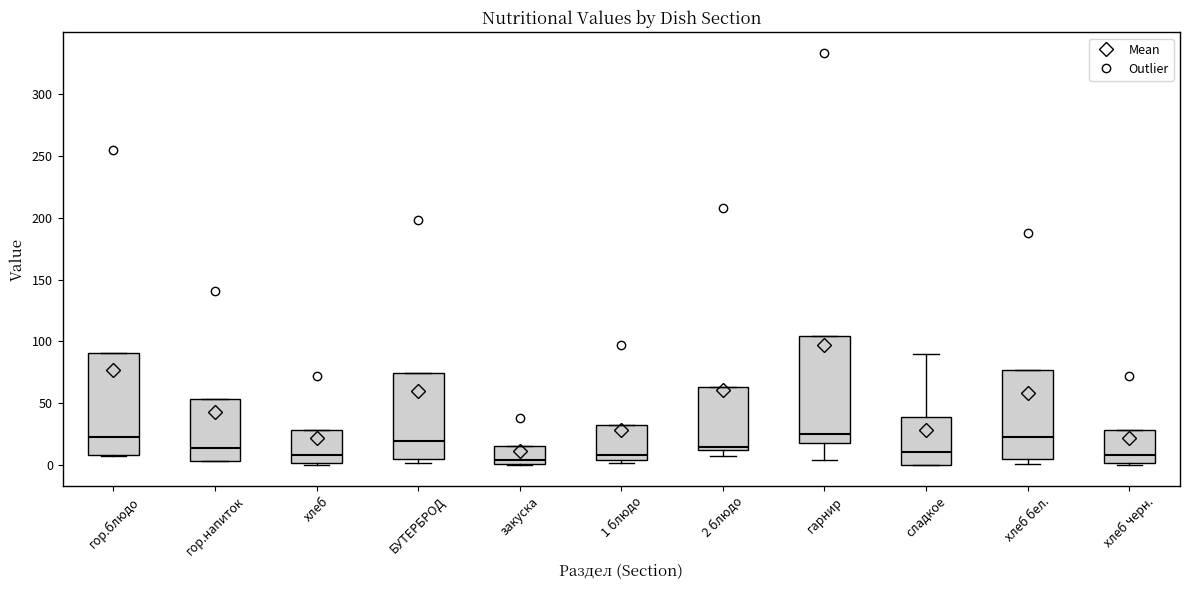

Reading left to right, transcribe this box plot: for each box, give where its median line is, the range the box spans, and where its two whiskers end, as read against the y-axis. The values are not printed on the chart, so give them approximately, as read against the axis.

гор.блюдо: median 20, box 10 to 90, whiskers 5 to 90
гор.напиток: median 15, box 5 to 55, whiskers 5 to 55
хлеб: median 10, box 0 to 30, whiskers 0 (just below the box's lower edge) to 30
БУТЕРБРОД: median 20, box 5 to 75, whiskers 0 to 75
закуска: median 5, box 0 to 15, whiskers 0 to 15
1 блюдо: median 10, box 5 to 30, whiskers 0 to 30
2 блюдо: median 15, box 10 to 65, whiskers 5 to 65
гарнир: median 25, box 20 to 105, whiskers 5 to 105
сладкое: median 10, box 0 to 40, whiskers 0 to 90
хлеб бел.: median 25, box 5 to 75, whiskers 0 to 75
хлеб черн.: median 10, box 0 to 30, whiskers 0 (just below the box's lower edge) to 30